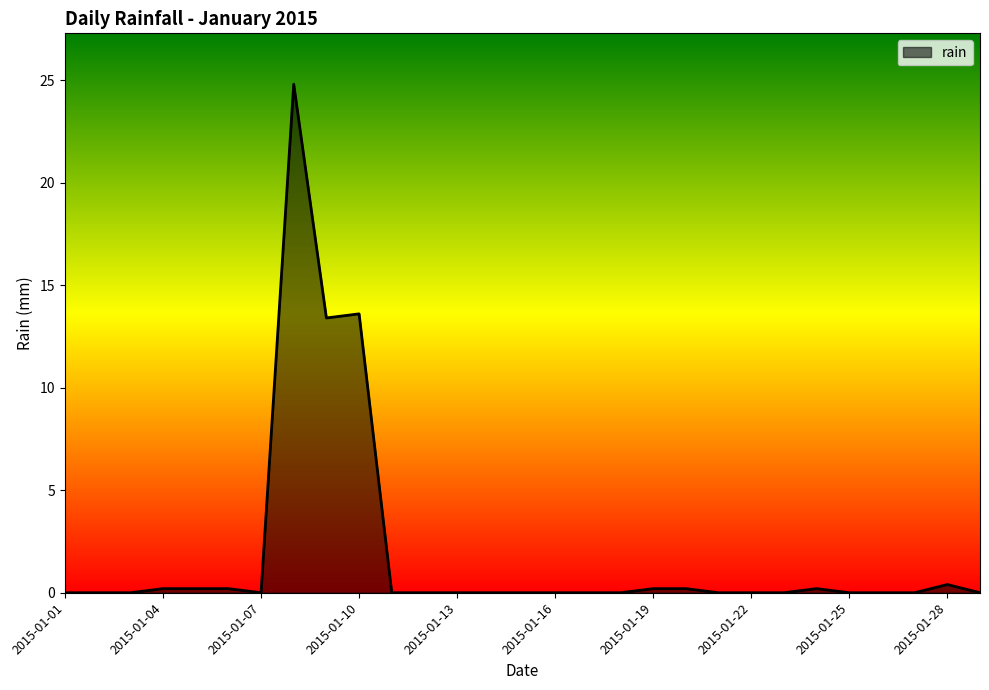

What is the maximum value shown in the chart?

24.8